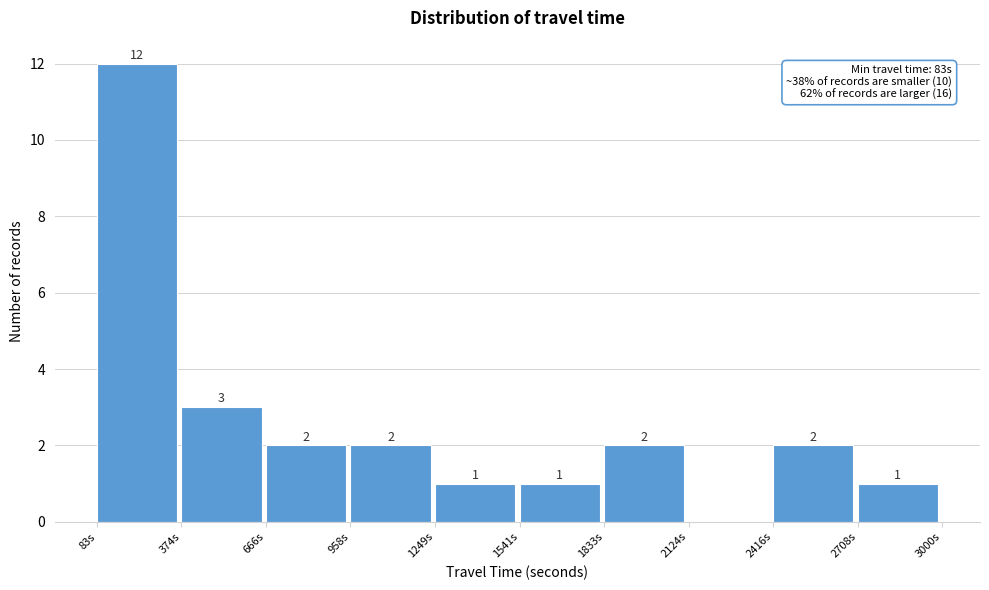

Which range on the x-axis has the tallest bar?

100 to 350